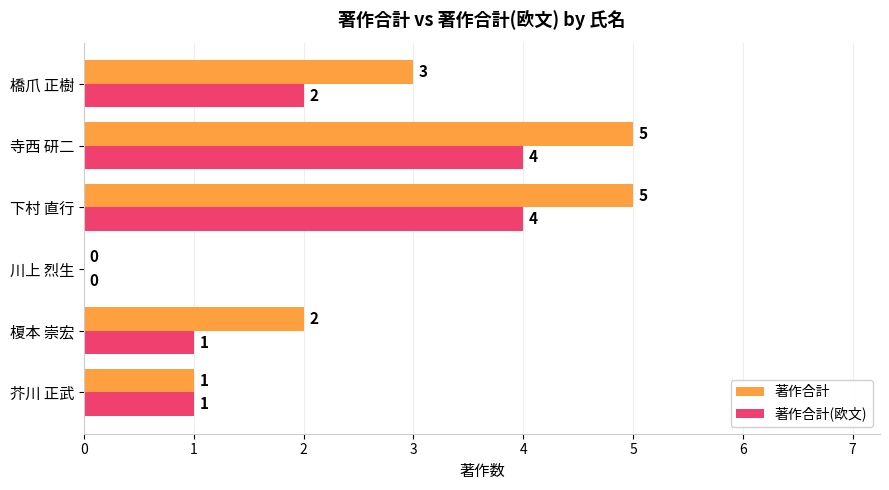

At which label is 著作合計 closest to 2?

榎本 崇宏